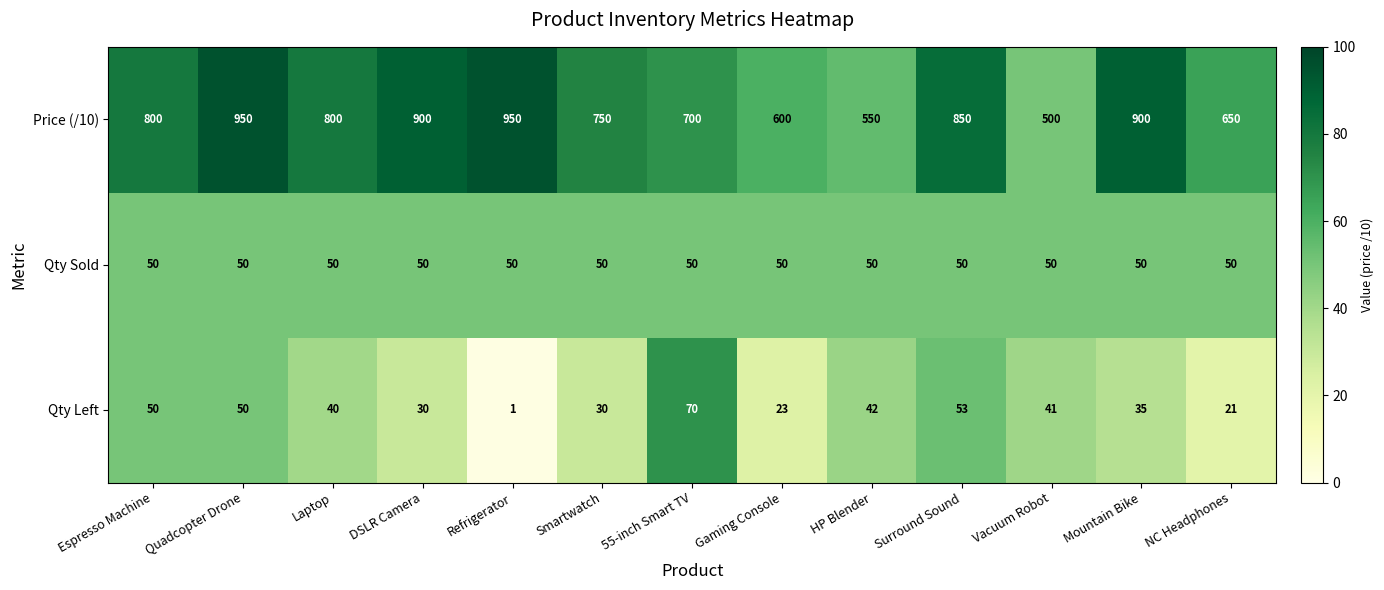

What is the difference between the Price (/10) values at Laptop and Mountain Bike?

100